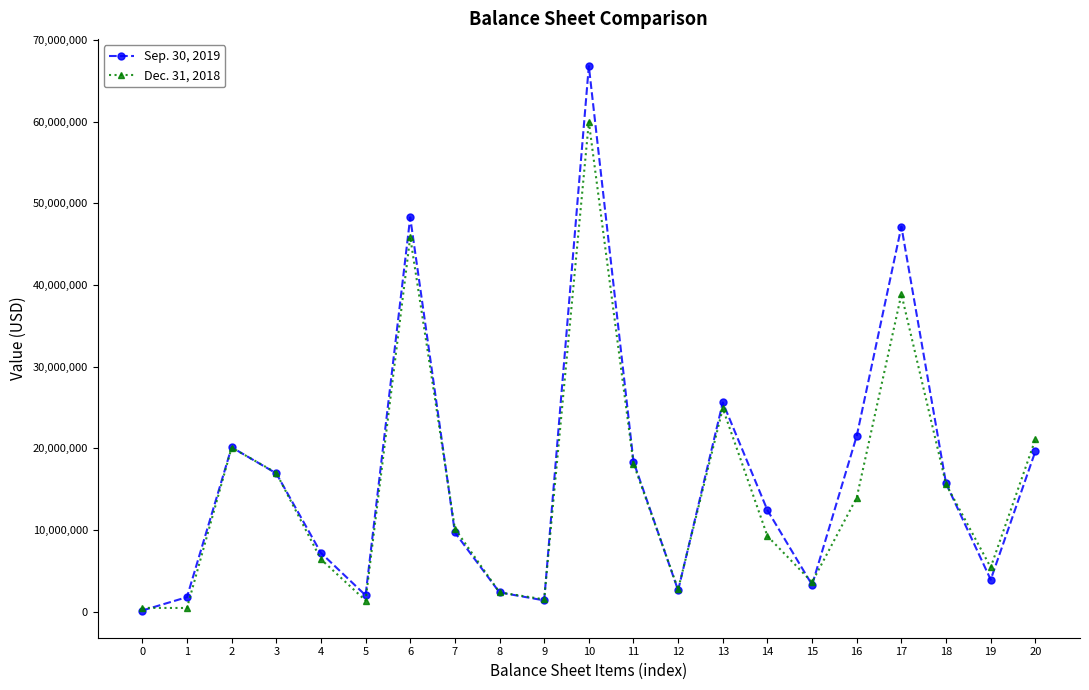

The value of Sep. 30, 2019 at 19 is 3934000. True or false?

True